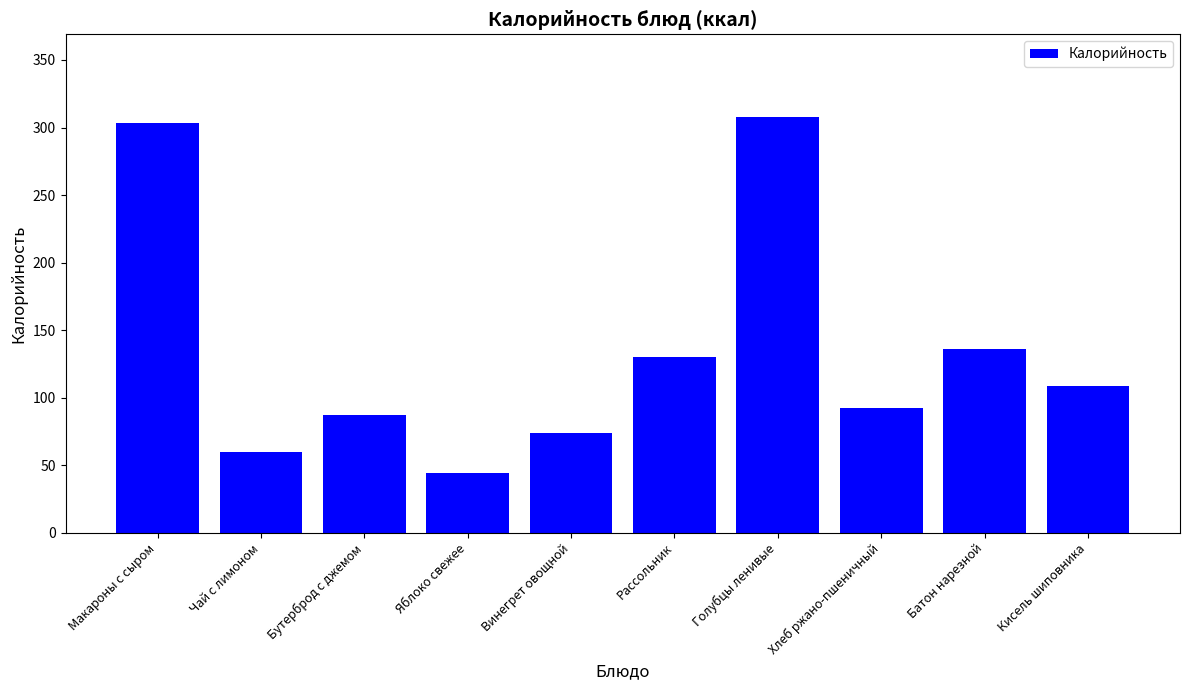

What is the change in value from Рассольник to Батон нарезной?

+5.8